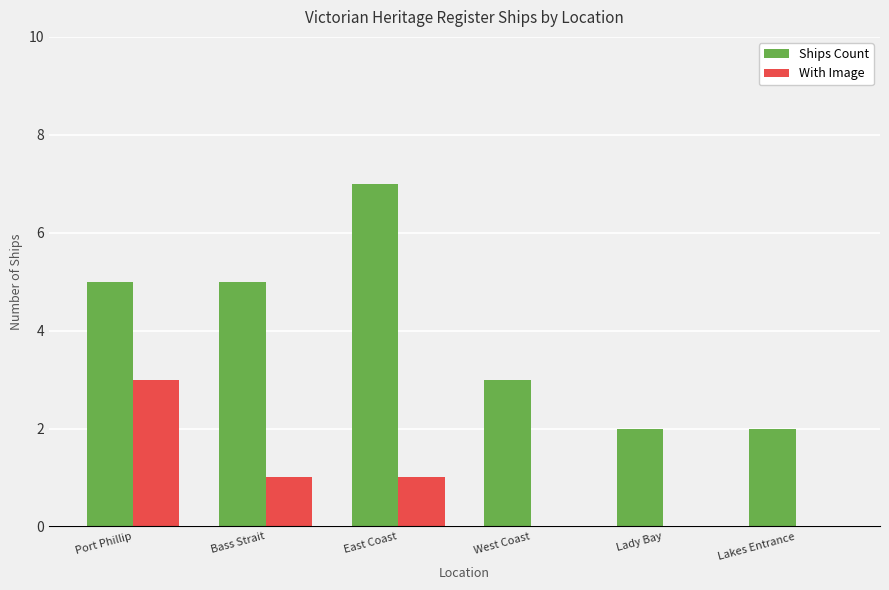

What is the sum of all With Image values?

5